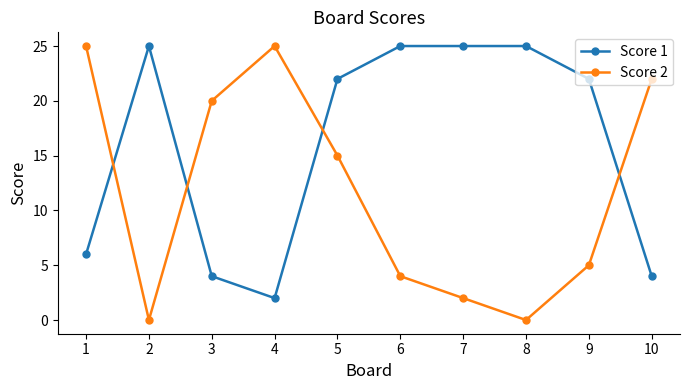

How many values in the Score 2 series are below 15?

5